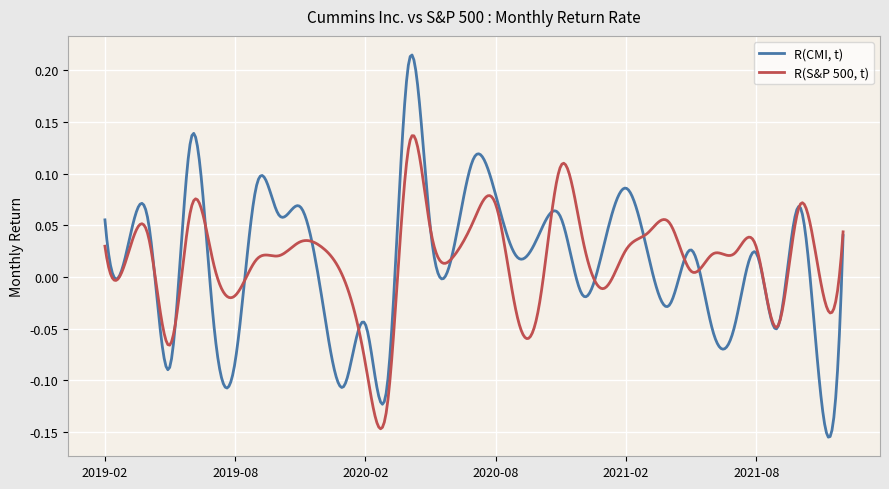

How many lines are shown in the chart?

2